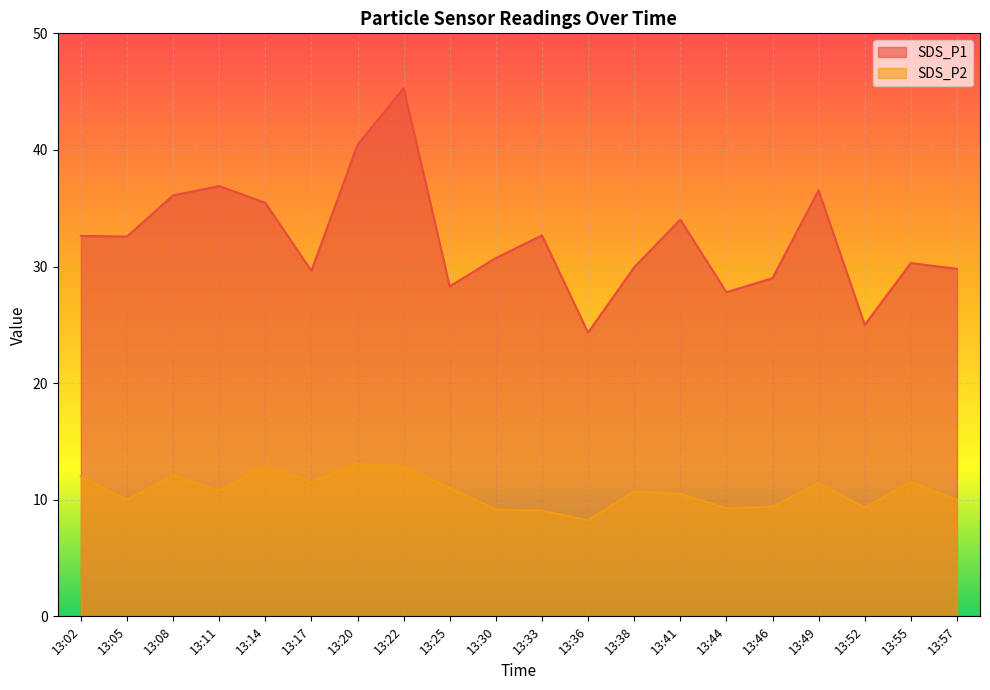

True or false: SDS_P2 and SDS_P1 cross at least once.

False